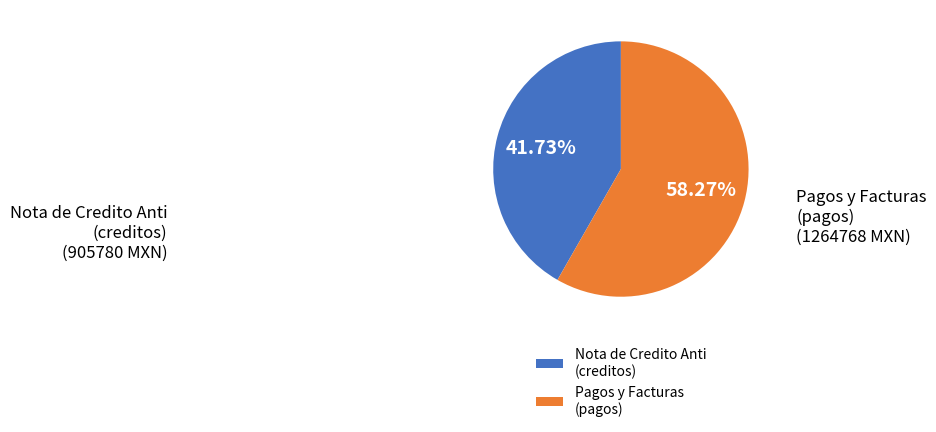

How many slices are in this pie chart?

2